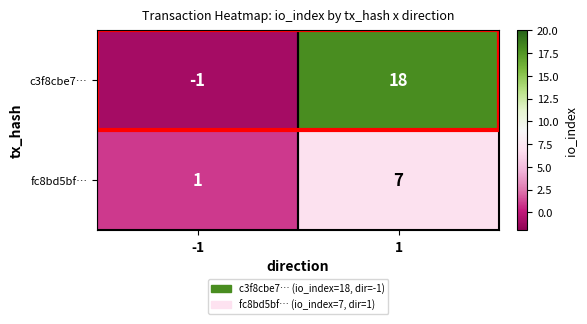

What is the highest value of the fc8bd5bf… series?

7